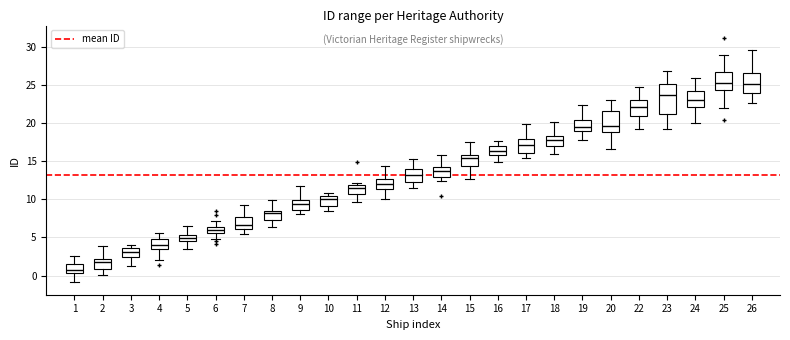

Which box is the tallest, from its lower edge to its upper edge?

23